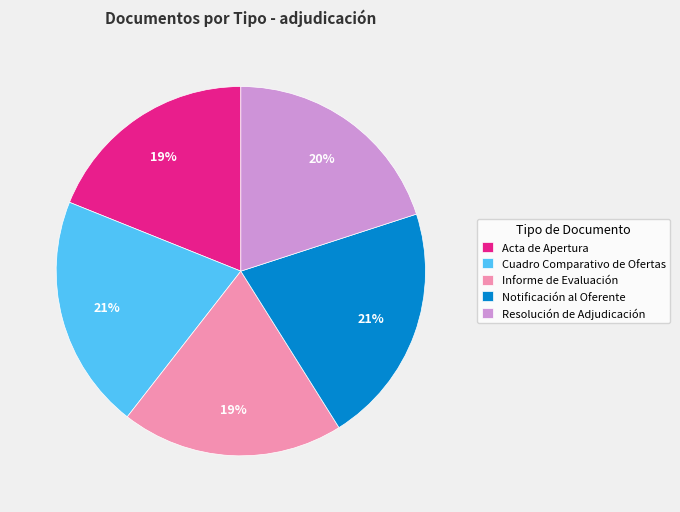

True or false: Informe de Evaluación accounts for 19% of the total.

True